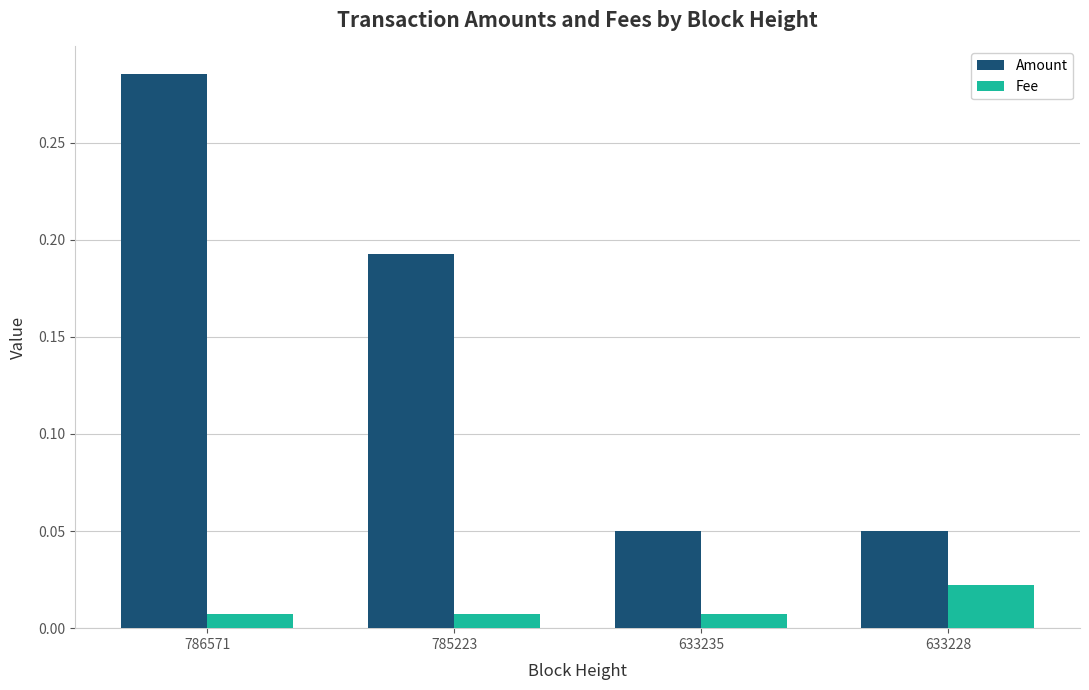

How many bars are there in each group?

2